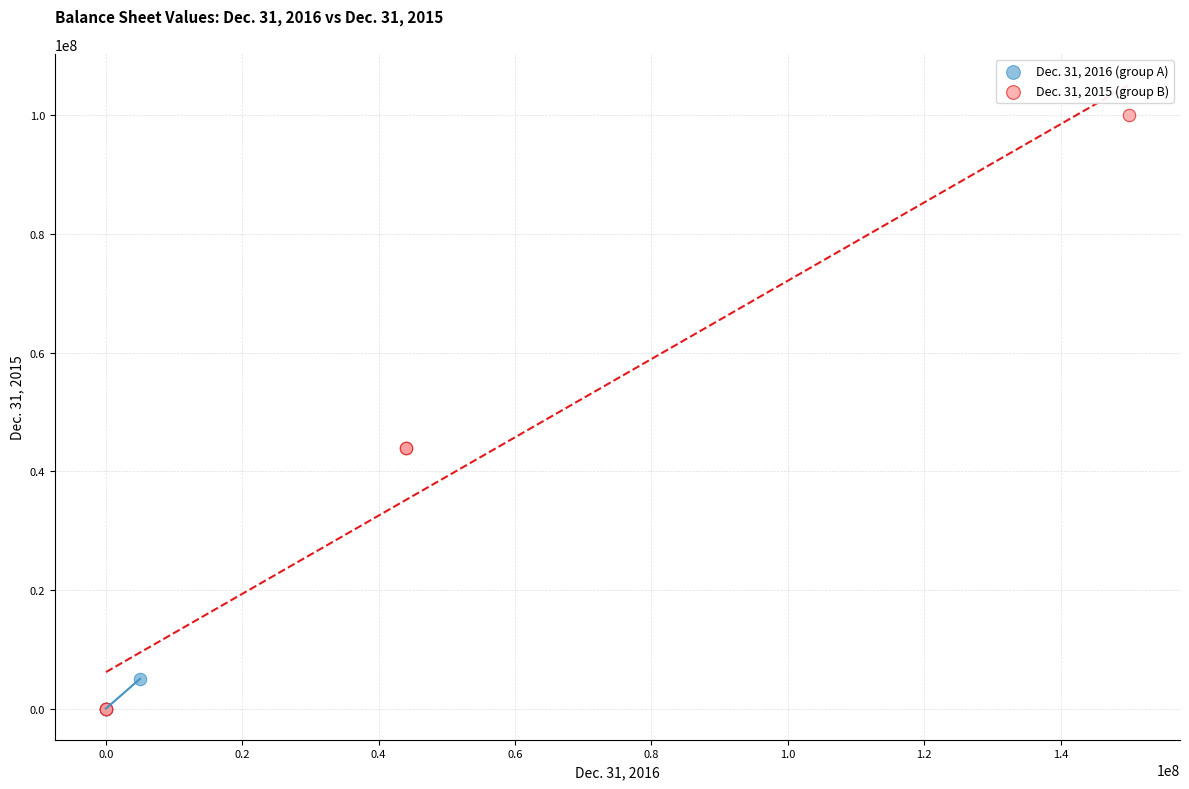

Which series reaches the maximum Y coordinate?

Dec. 31, 2015 (group B)